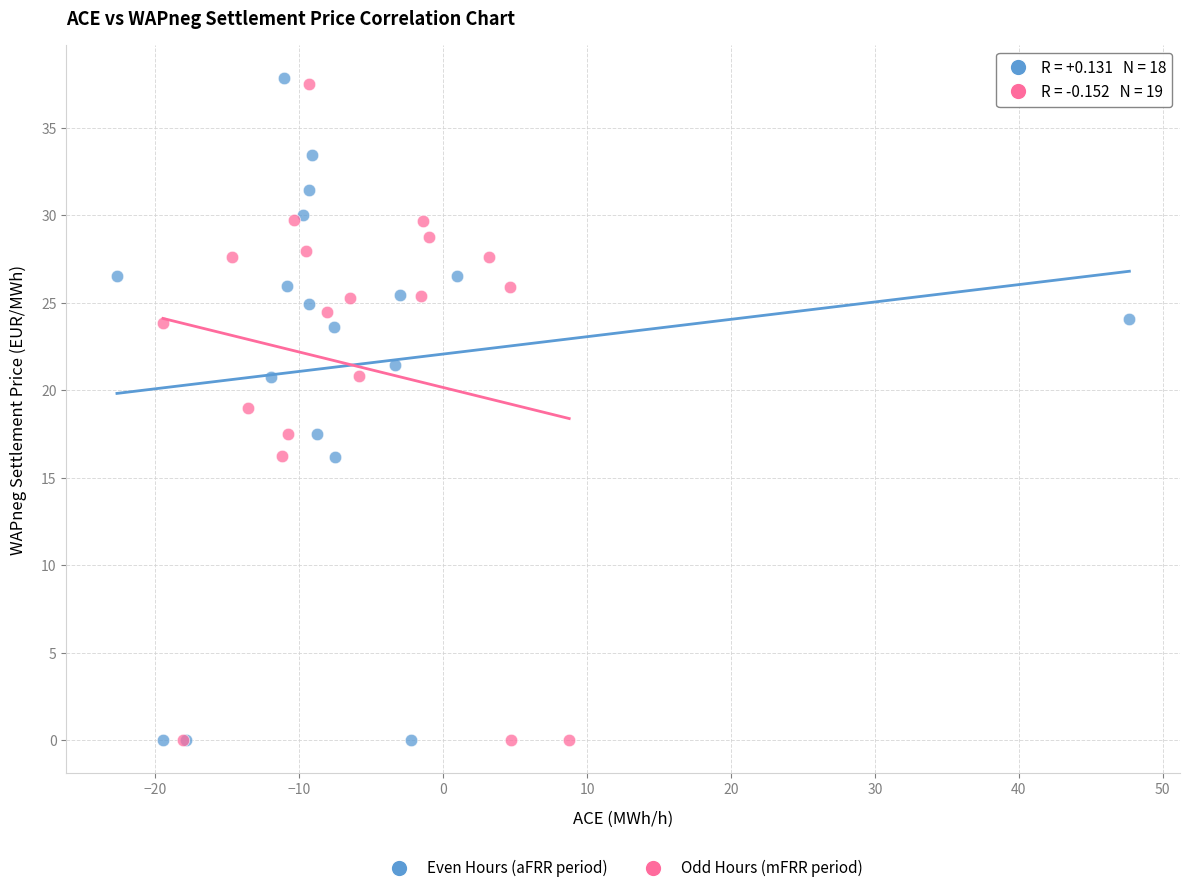

What are all the series names shown in the legend?

Even Hours (aFRR period), Odd Hours (mFRR period)